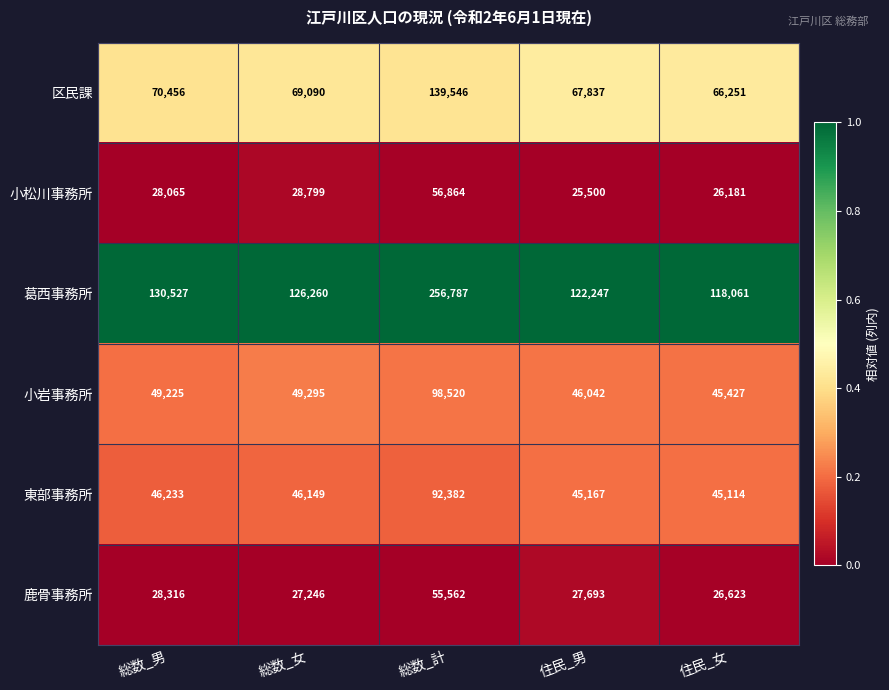

Read the 小岩事務所 value at 住民_男, to the nearest 100.

46000